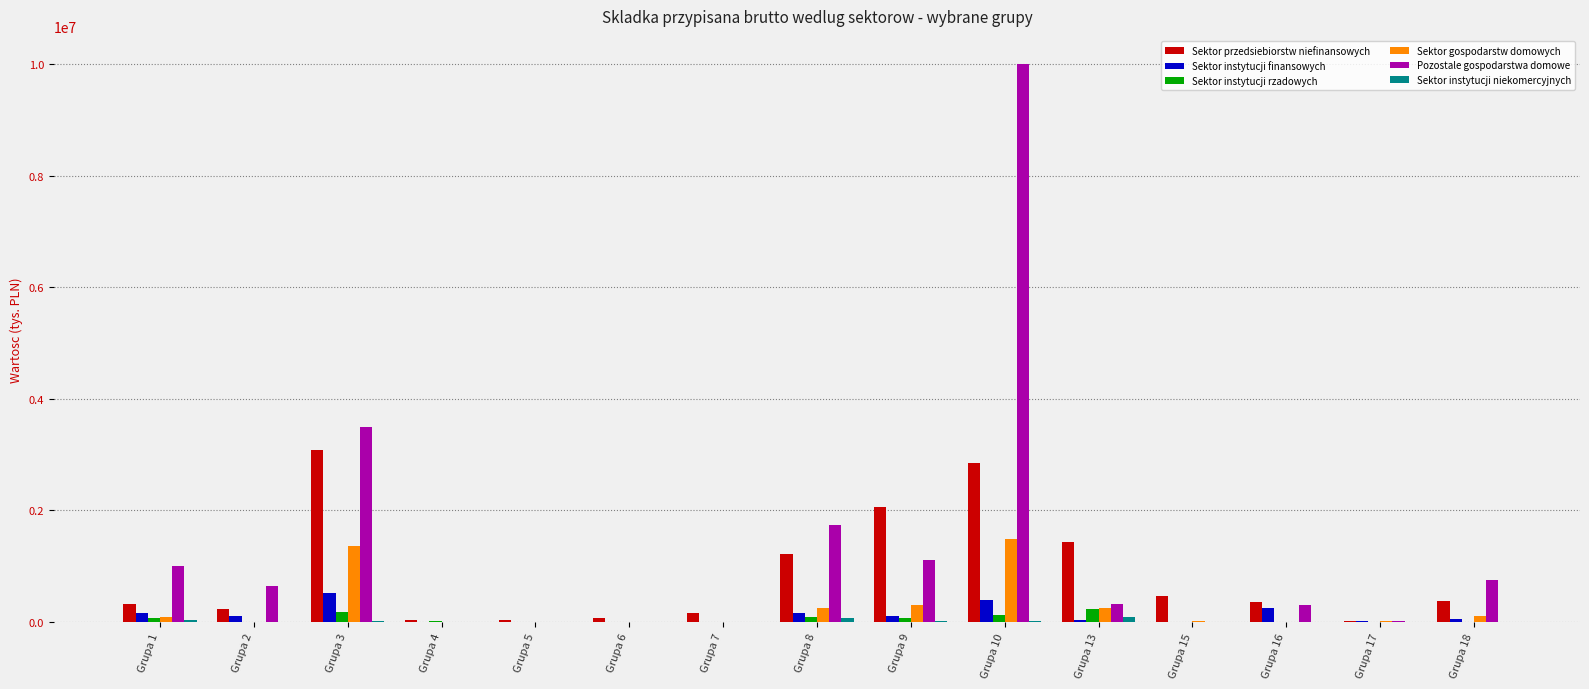

What is the highest value of the Sektor instytucji finansowych series?

524649.6